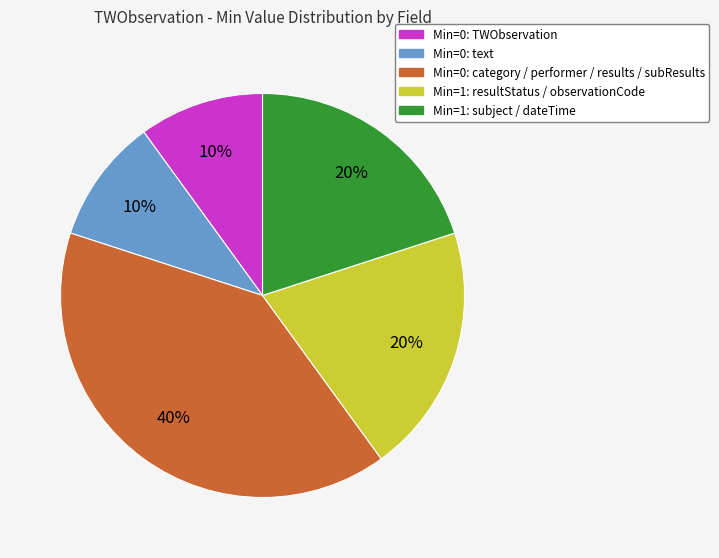

Which category has the biggest portion of the pie?

Min=0: category / performer / results / subResults